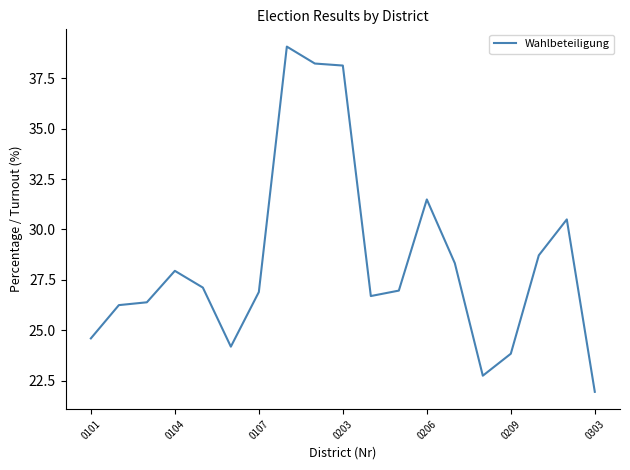

What is the difference between the maximum and minimum values?

17.1